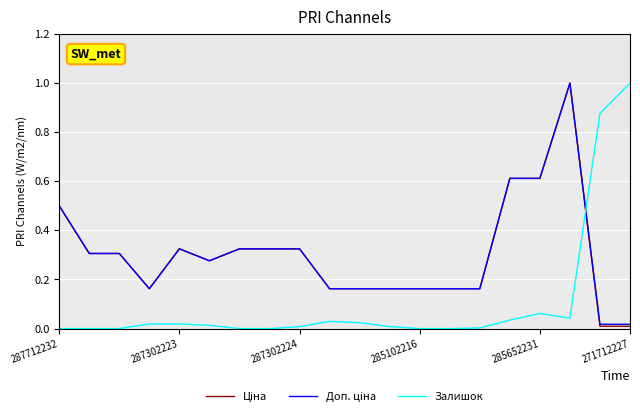

Does the chart display data point markers on the line(s)?

No